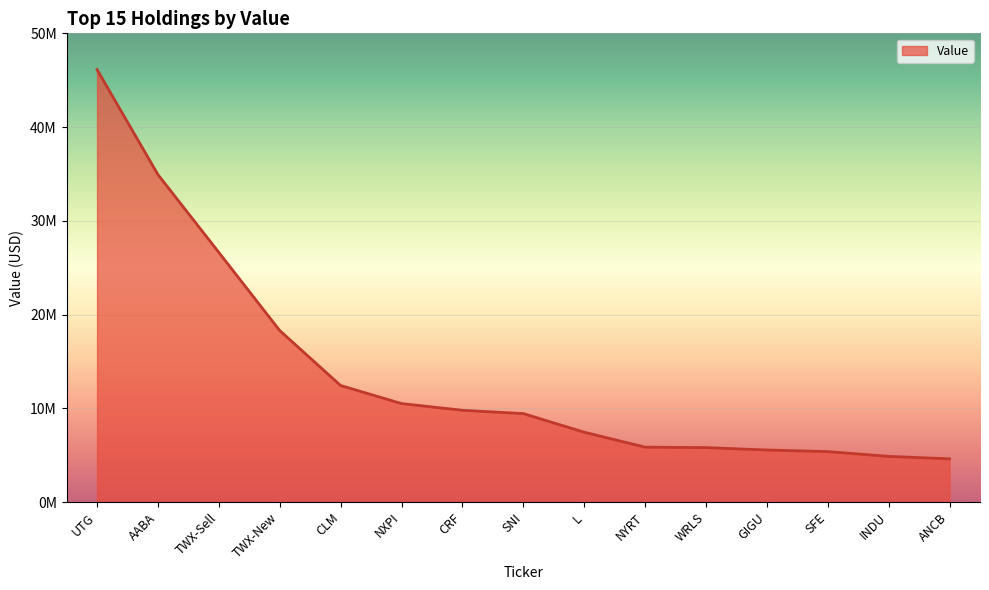

Is this an area chart (filled region under the line)?

Yes